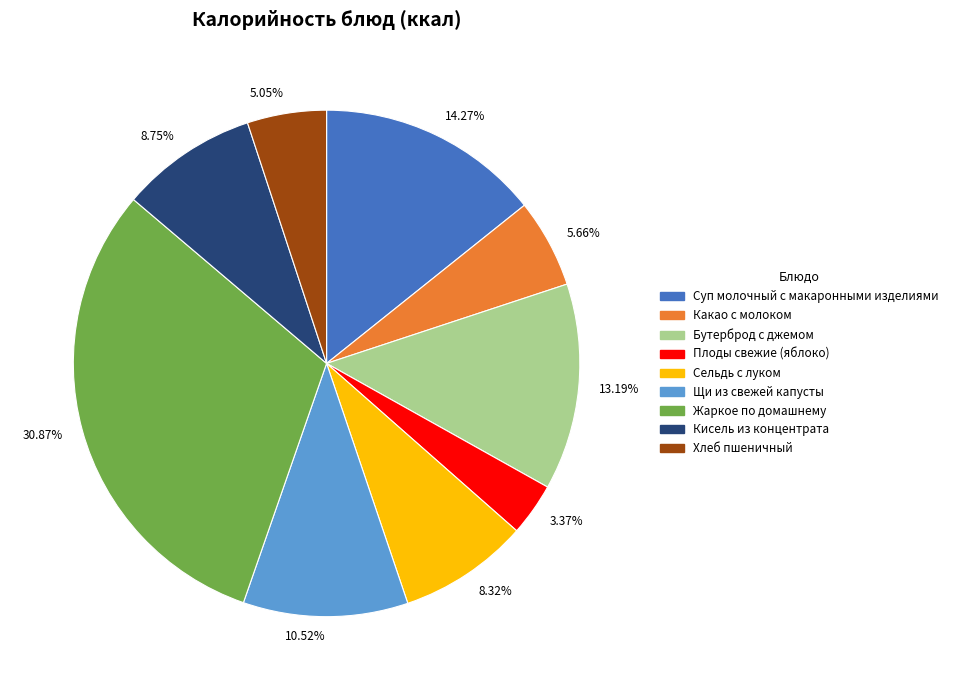

Combined, do 10.52% and 5.05% account for over 50%?

No